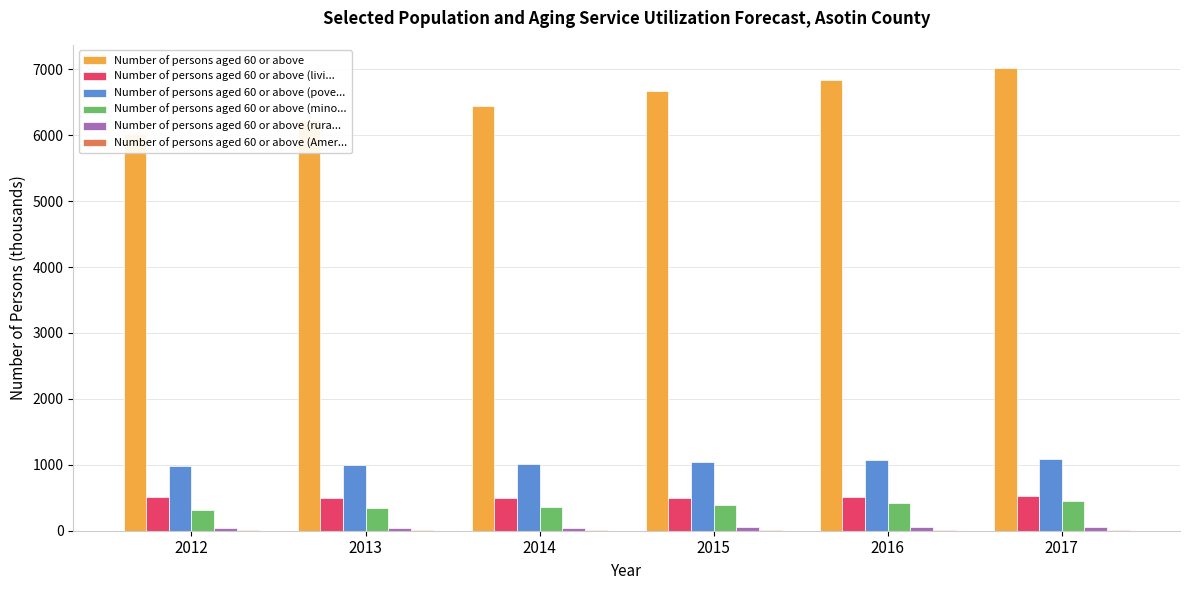

Which series has the largest total across all categories?

Number of persons aged 60 or above